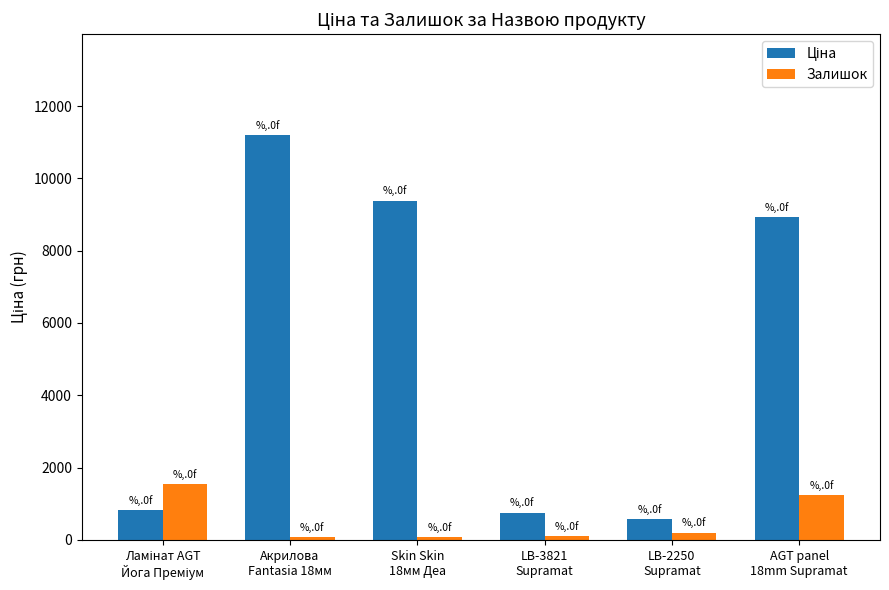

What is the label of the 6th bar from the left?

AGT panel
18mm Supramat